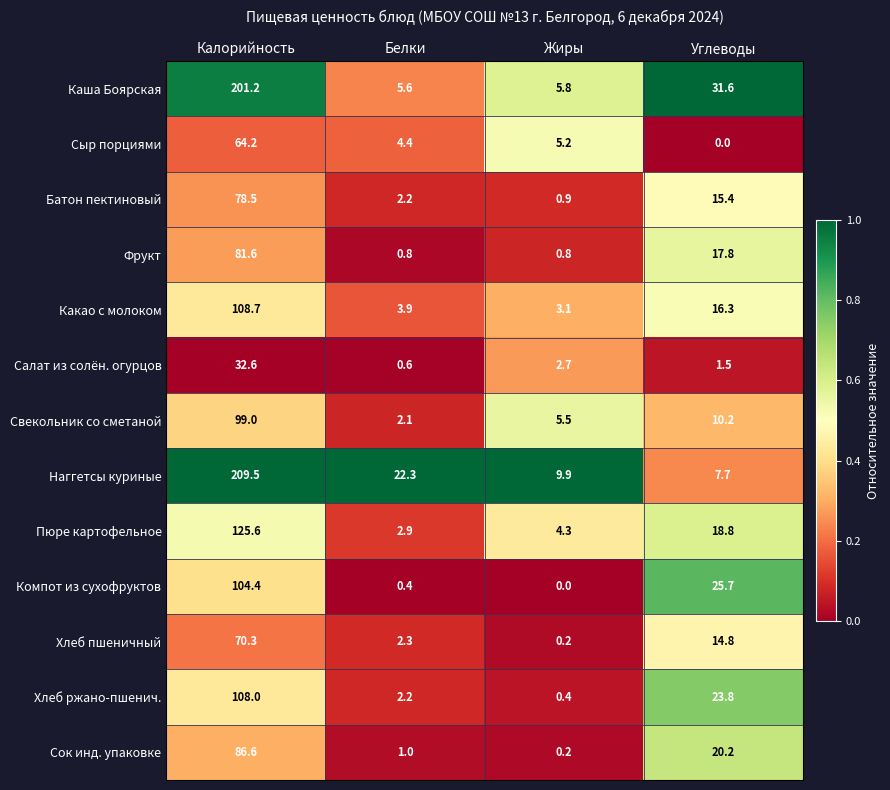

Is it true that Салат из солён. огурцов equals 55.1 at Калорийность?

False